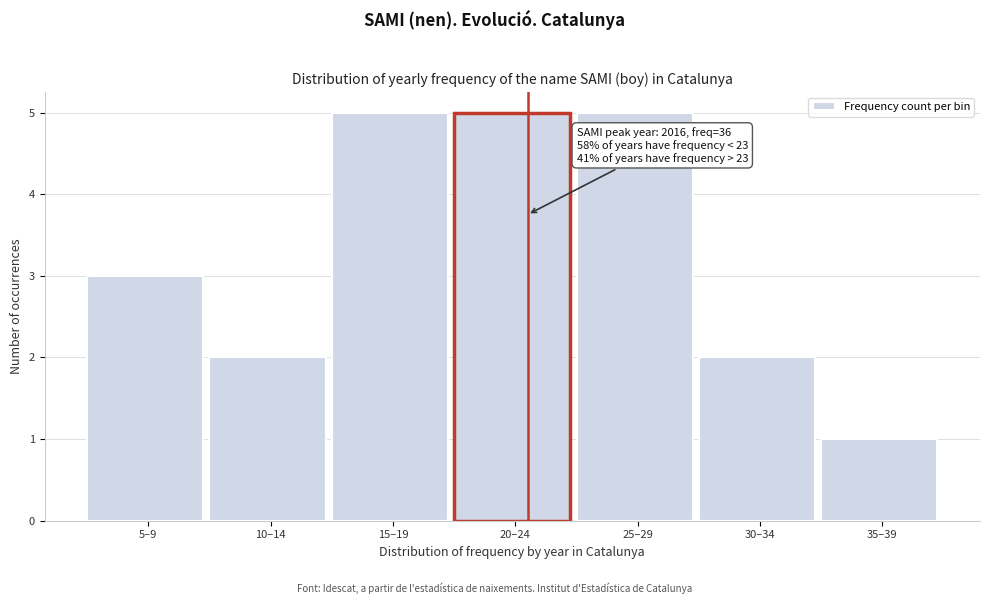

Reading left to right, transcribe all the data shown in this chart.

5–9=3	10–14=2	15–19=5	20–24=5	25–29=5	30–34=2	35–39=1